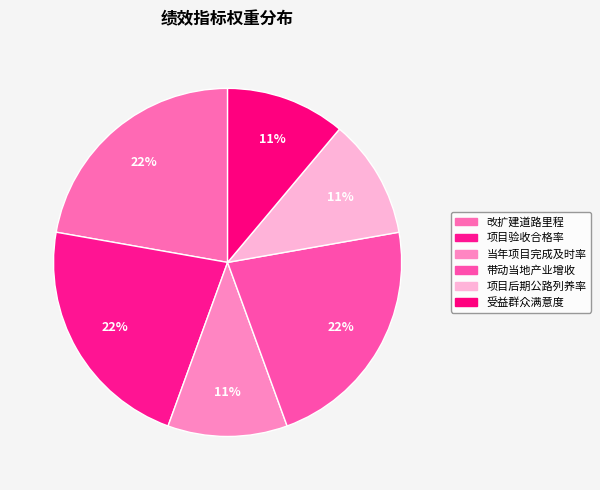

To the nearest percent, what percentage of the pie is 改扩建道路里程?

22%